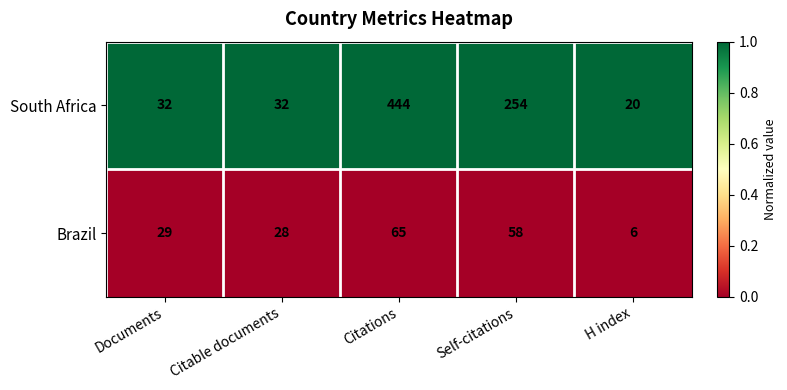

Reading left to right, what are all the values shown in this chart?

South Africa: 32	32	444	254	20
Brazil: 29	28	65	58	6